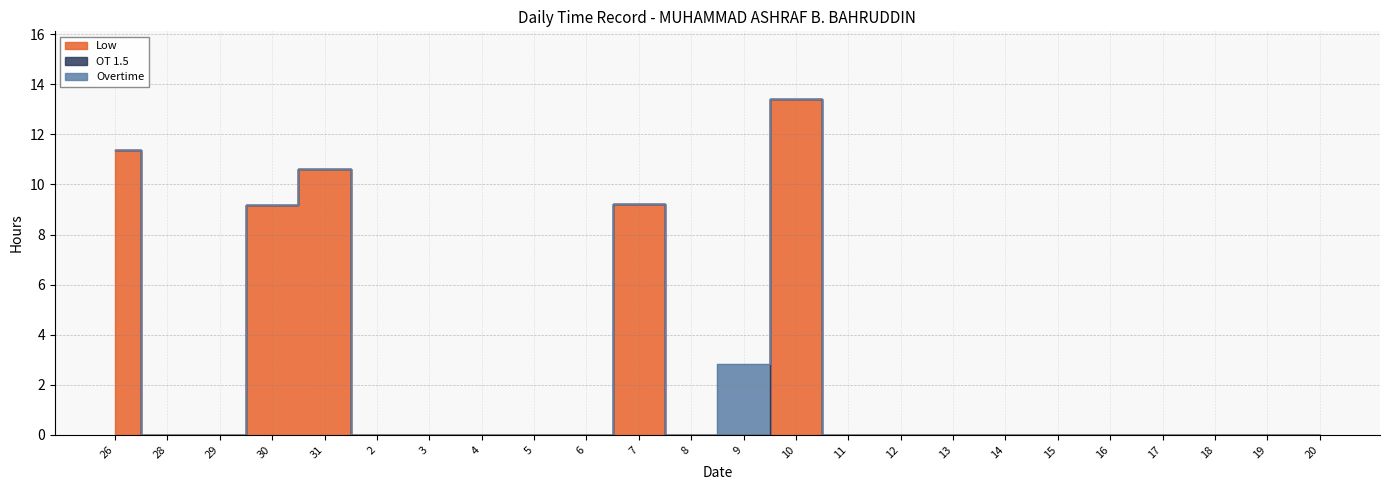

Where do Low and Overtime first cross each other?

9 and 10